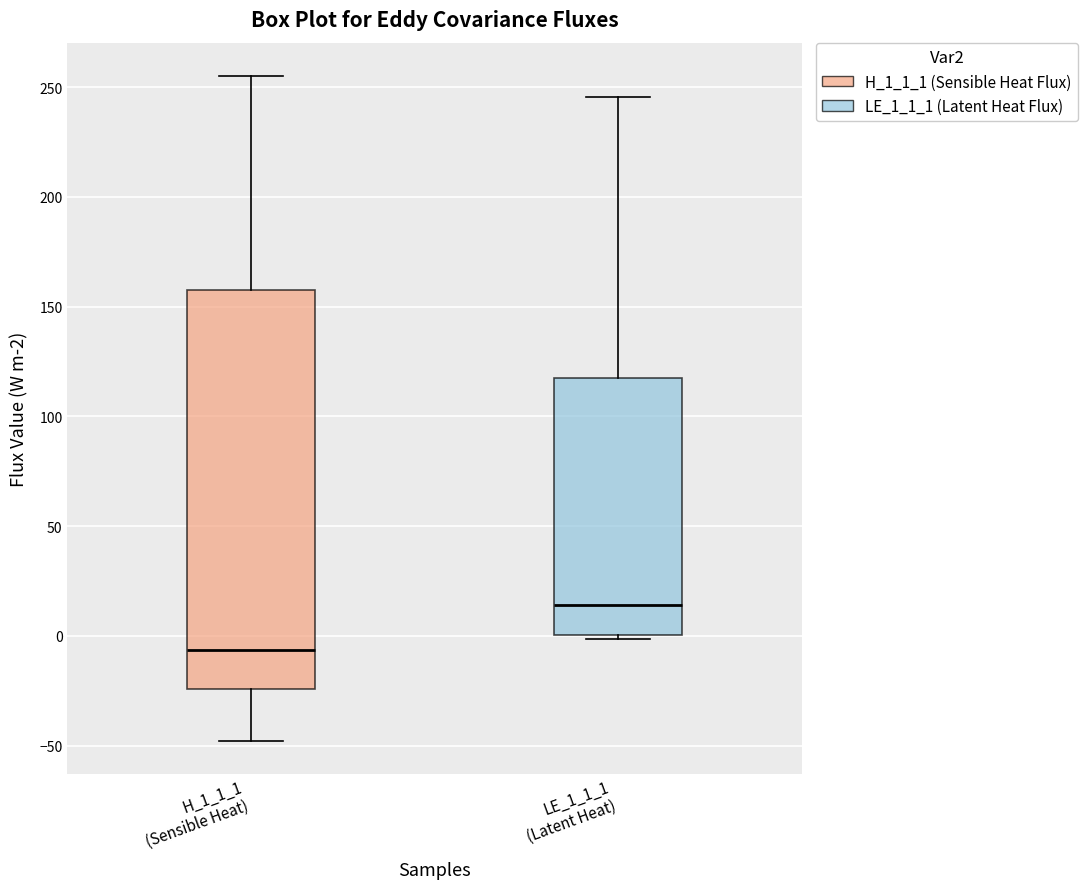

Where is the lower edge of the box for H_1_1_1 (Sensible Heat) on the y-axis? The values are not printed on the chart, so give them approximately, as read against the axis.

-25